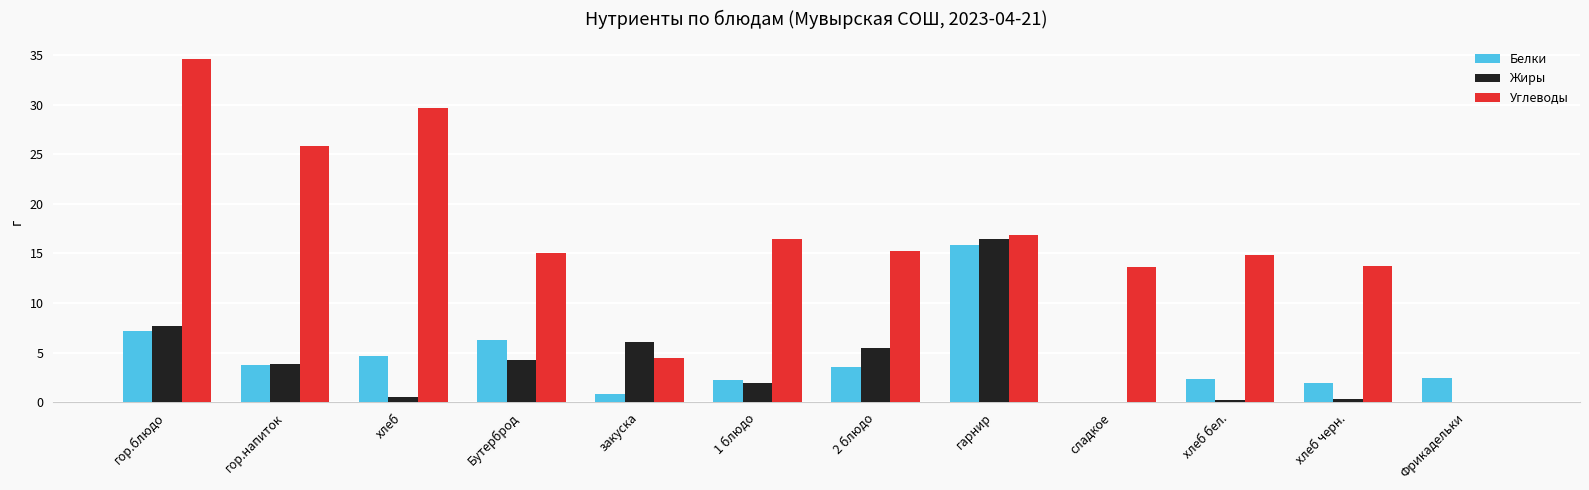

How many positive values does the Углеводы series have?

11